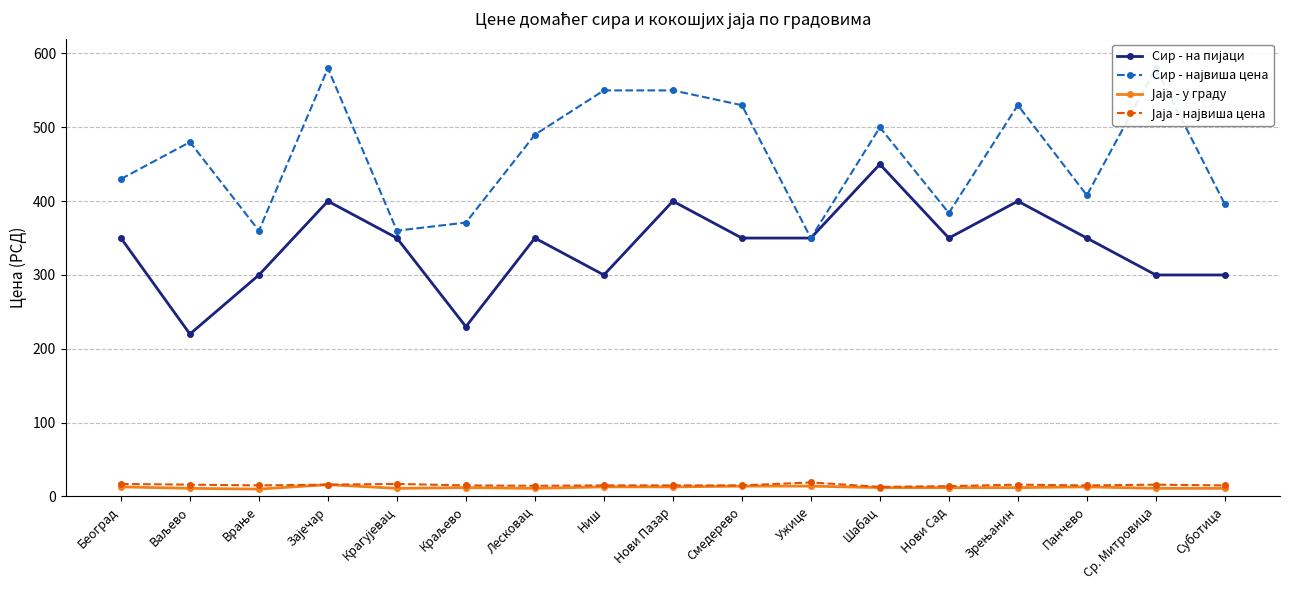

What is the highest value of the Јаја - у граду series?

16.0